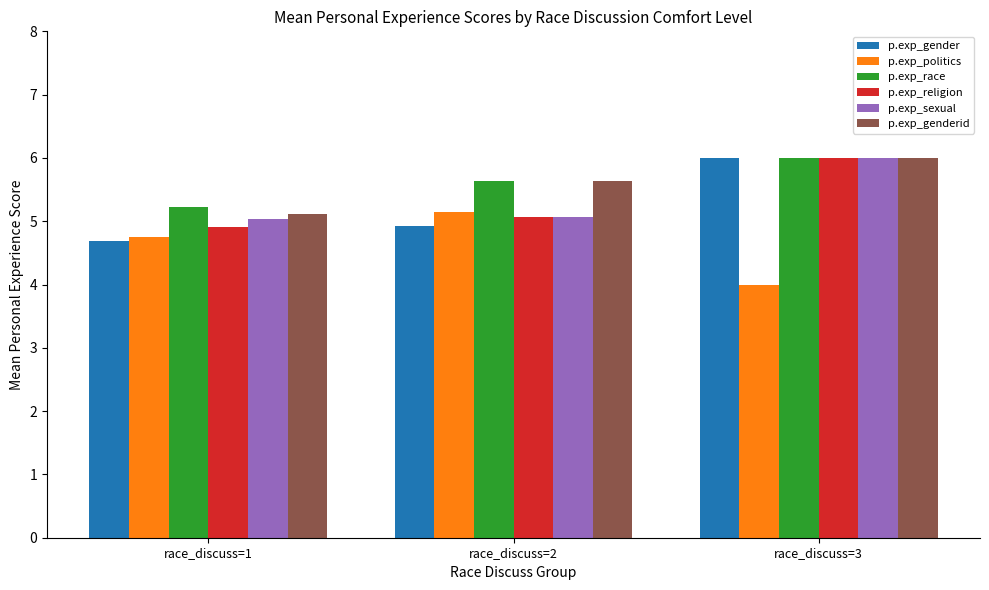

Where is p.exp_politics nearest to the value 4?

race_discuss=3